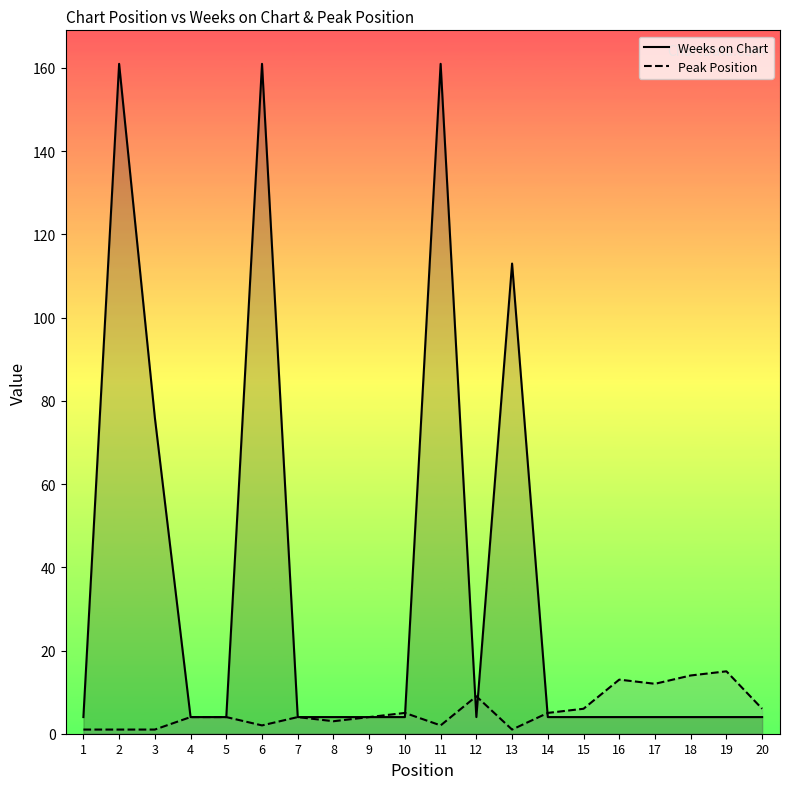

At which category is the sum across all series the highest?

6